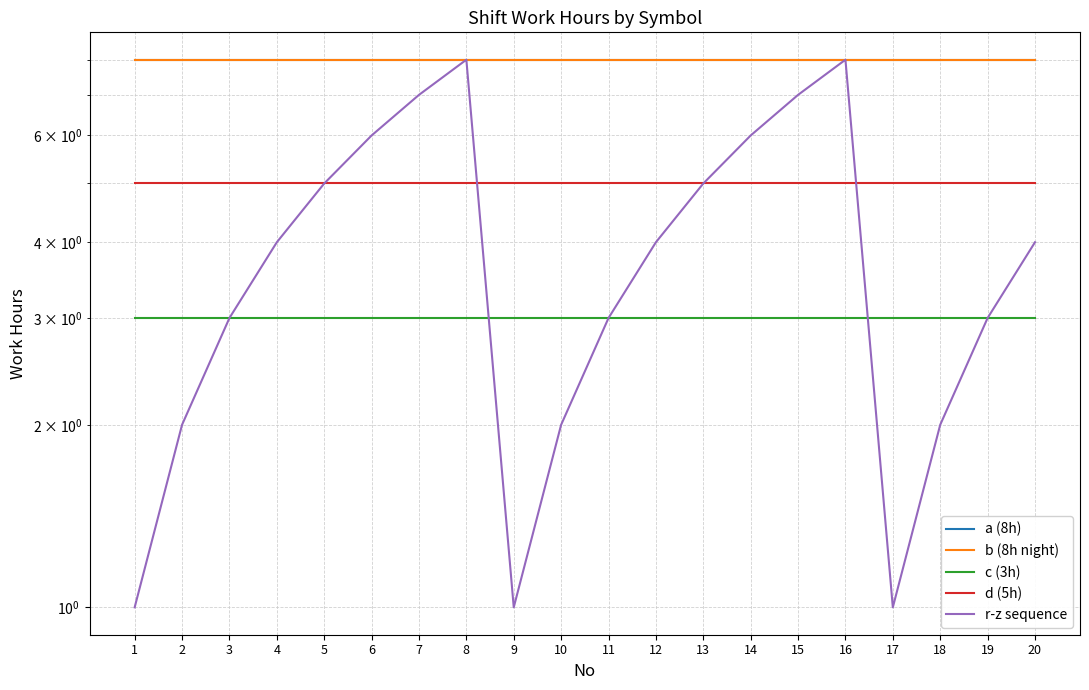

The a (8h) series shows 3 at 15. True or false?

False